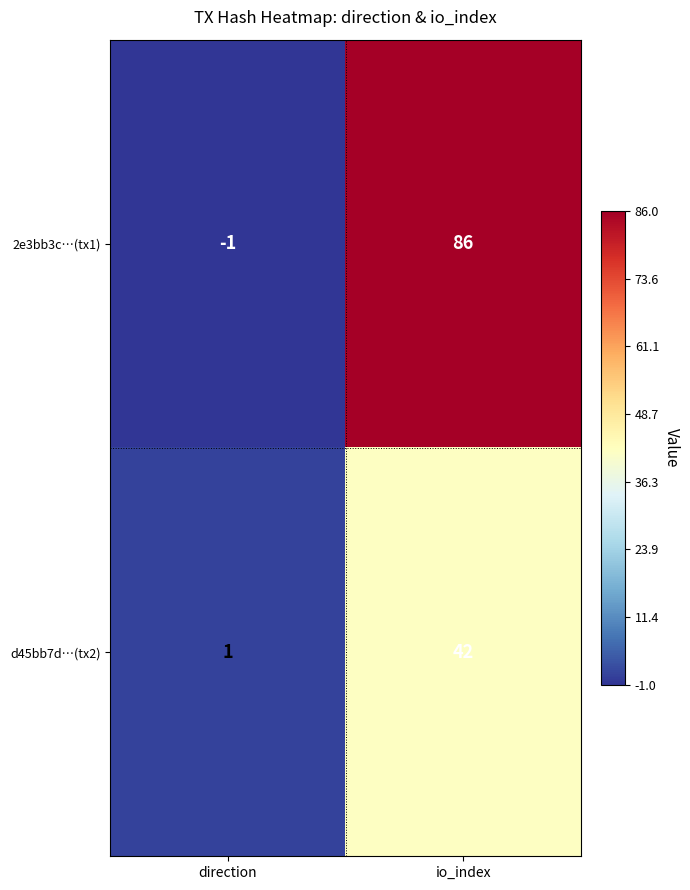

Reading left to right, list all the values displayed in this chart.

2e3bb3c…(tx1): -1	86
d45bb7d…(tx2): 1	42